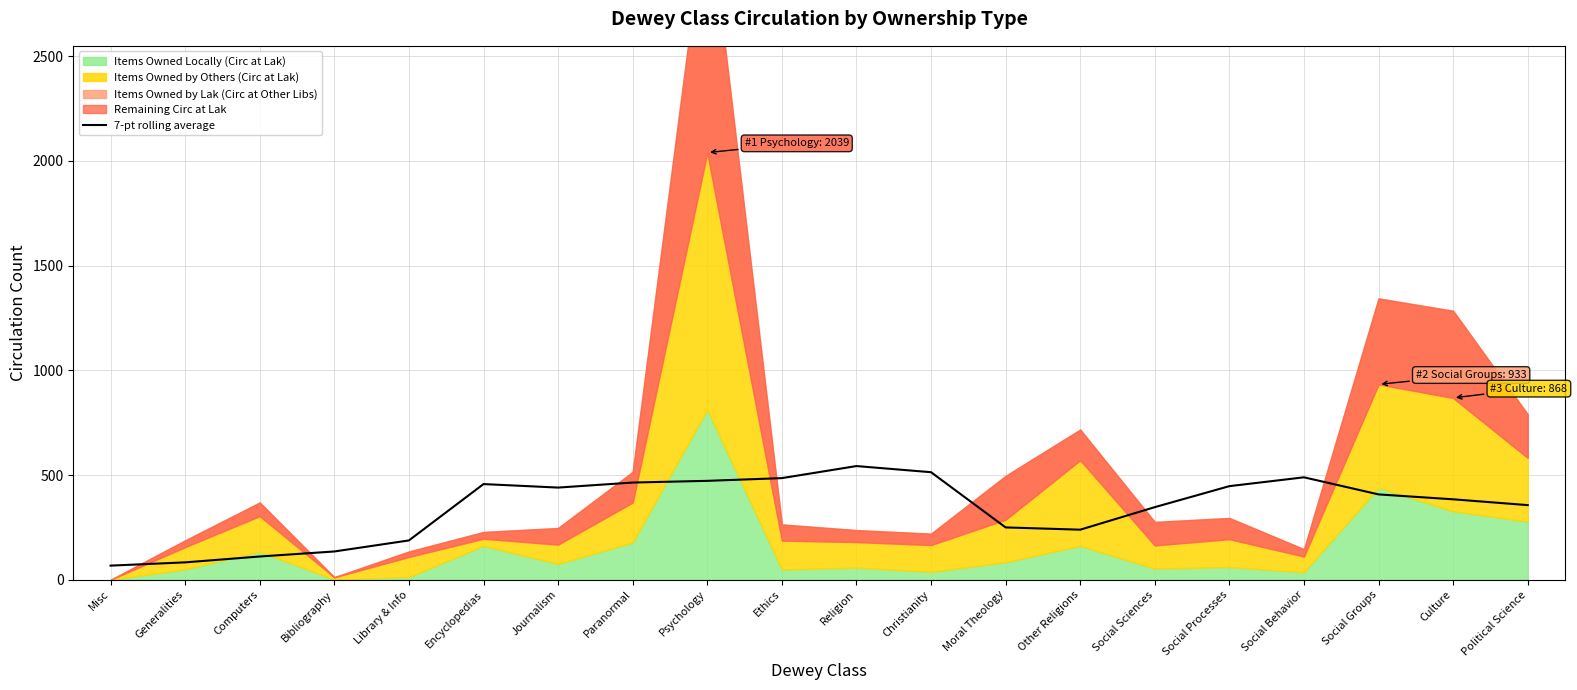

Reading right to left, list all the values displayed in this chart.

356.3	384.0	407.4	489.0	446.9	346.6	239.0	249.9	513.4	542.7	485.1	472.1	464.0	440.0	456.7	187.7	135.0	111.0	83.0	67.4